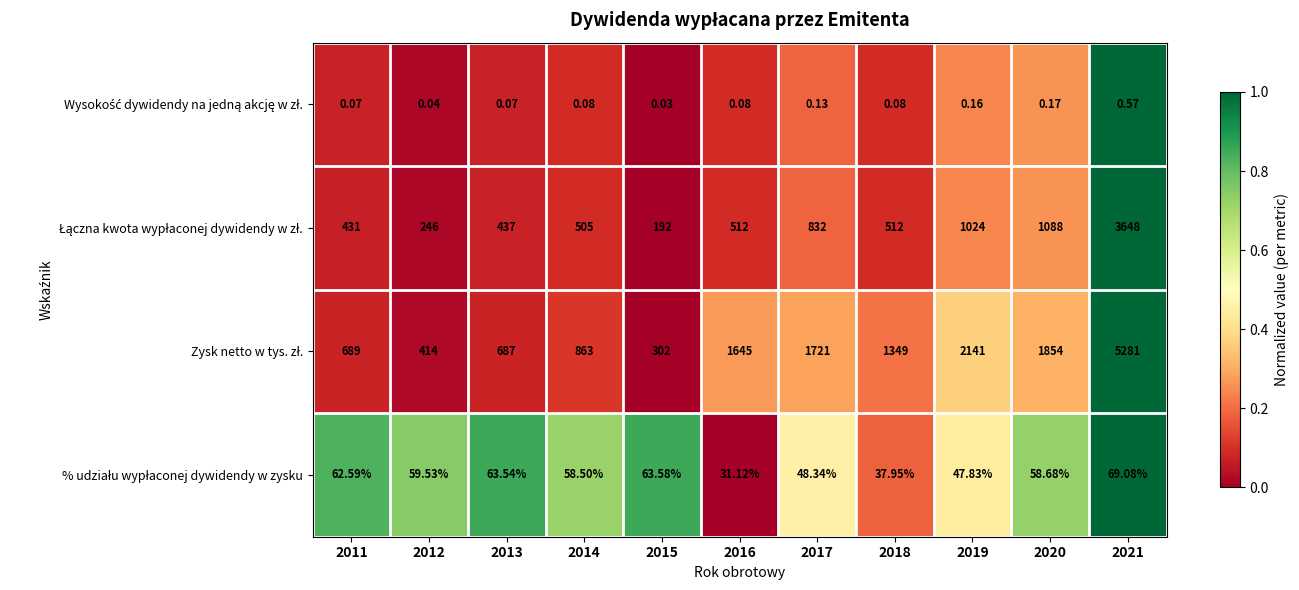

At which category is the sum across all series the highest?

2021